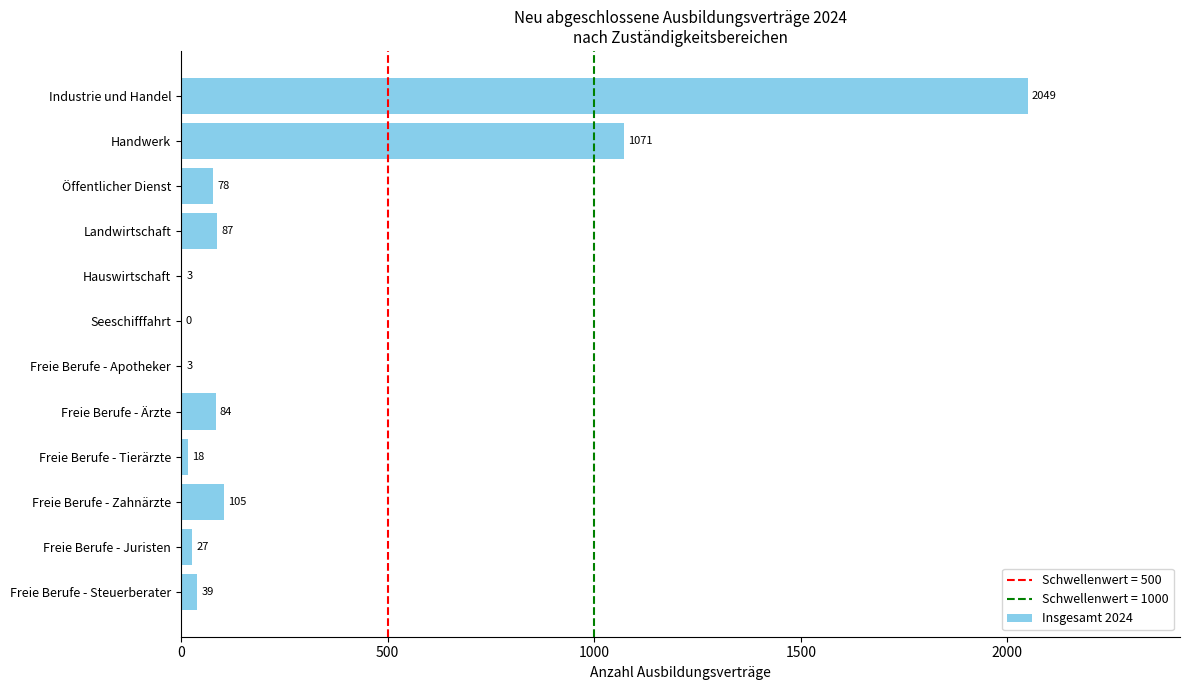

What is the change in value from Handwerk to Freie Berufe - Apotheker?

-1068